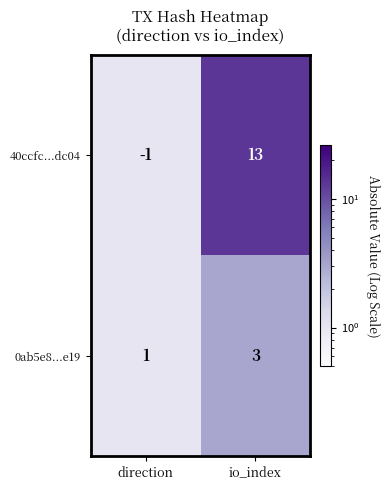

The value of 0ab5e8...e19 at direction is 1. True or false?

True